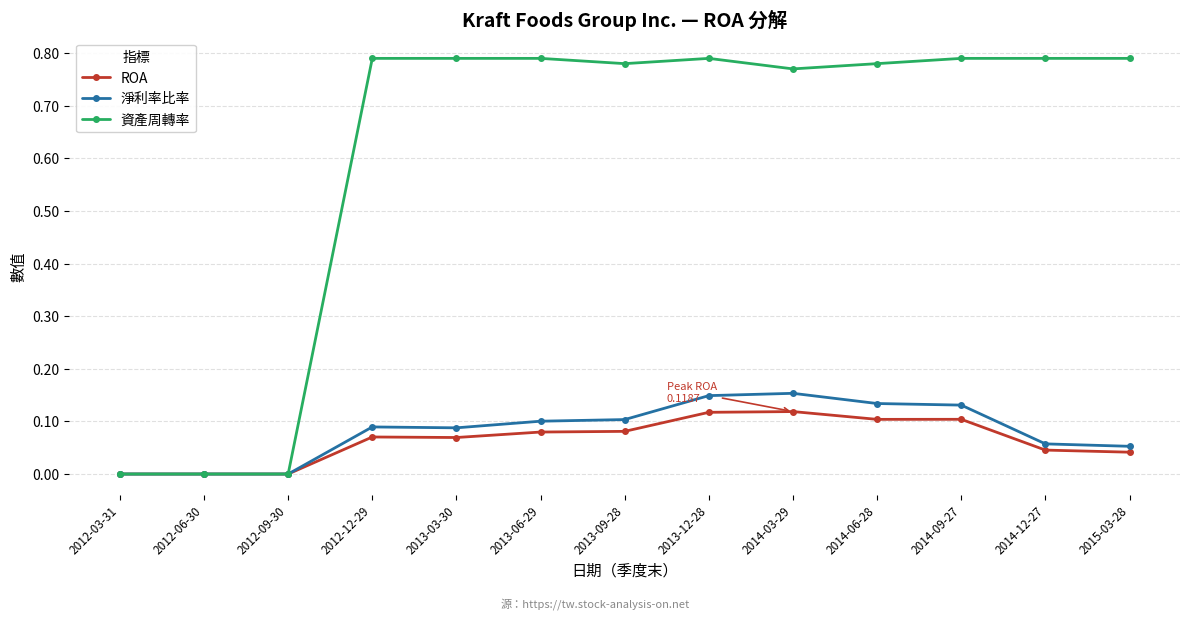

The value of 資產周轉率 at 2012-09-30 is 0.0. True or false?

True